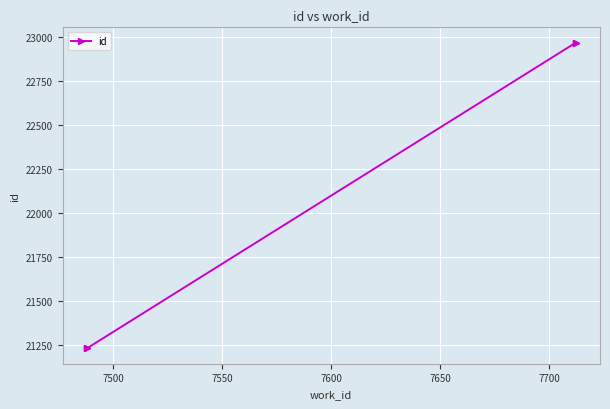

Count the number of values greater than 22967.

1